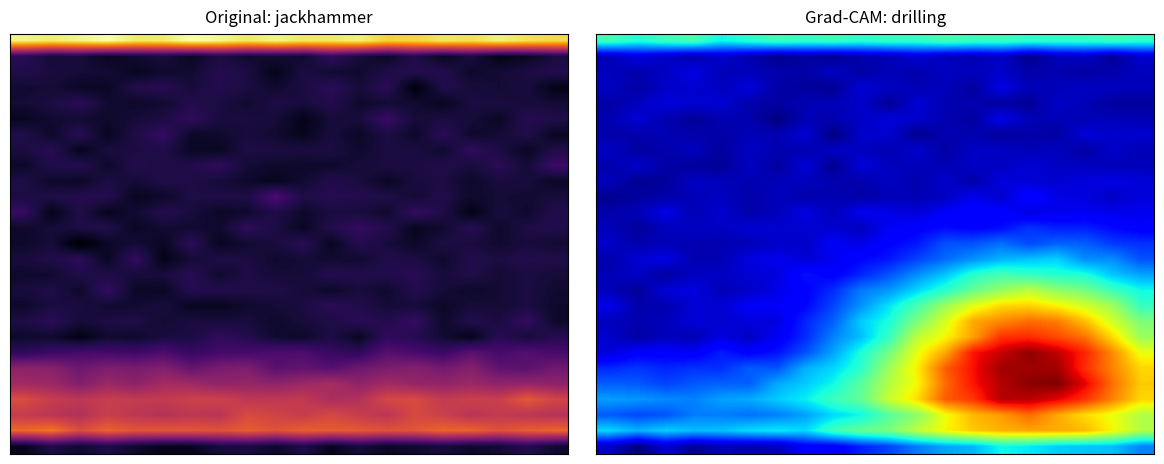

At which category is the sum across all series the highest?

15